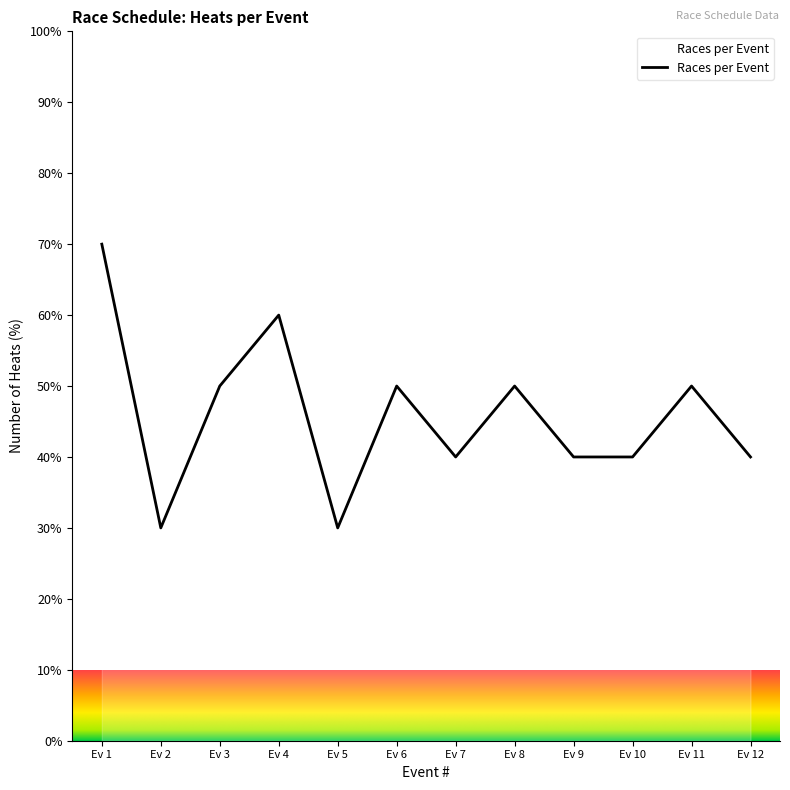

The value at Ev 9 is 40. True or false?

True